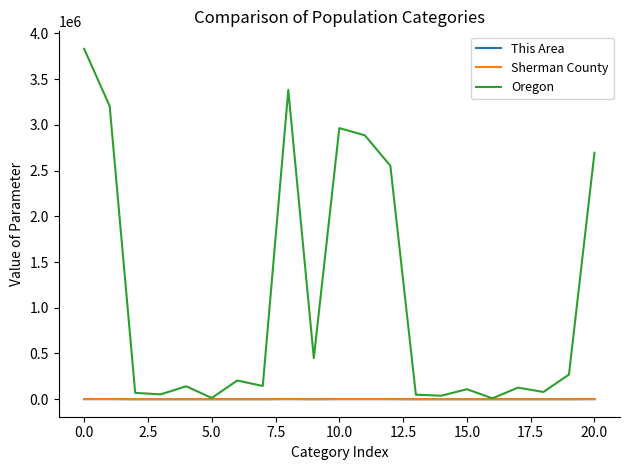

What are all the series names shown in the legend?

This Area, Sherman County, Oregon